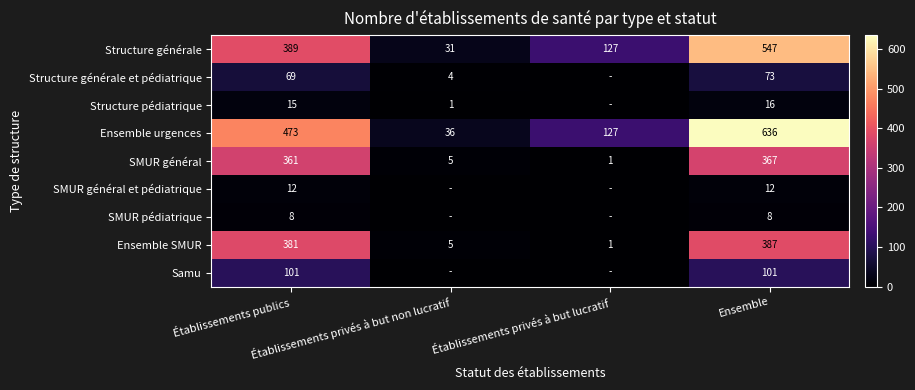

The value of SMUR général et pédiatrique at Établissements publics is 19. True or false?

False